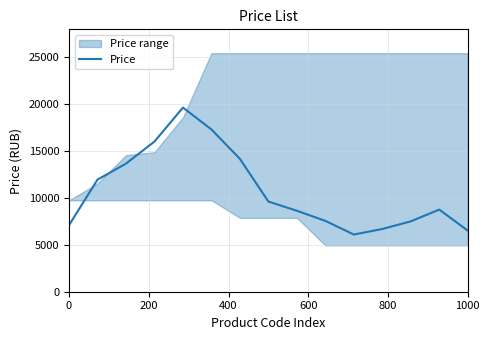

What is the minimum value shown in the chart?

6098.7